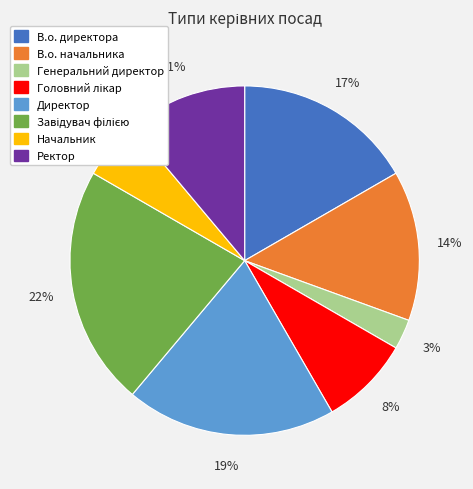

Is it true that В.о. начальника is 14% of the pie?

True